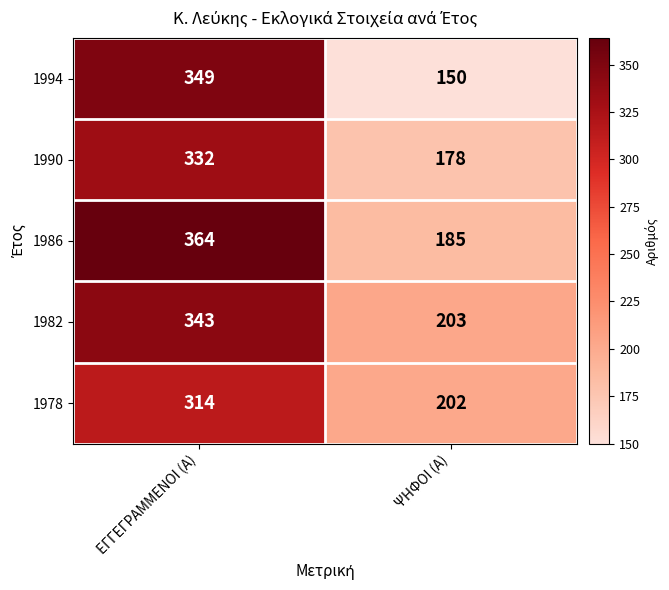

True or false: 1986 has a value of 185 at ΨΗΦΟΙ (Α).

True